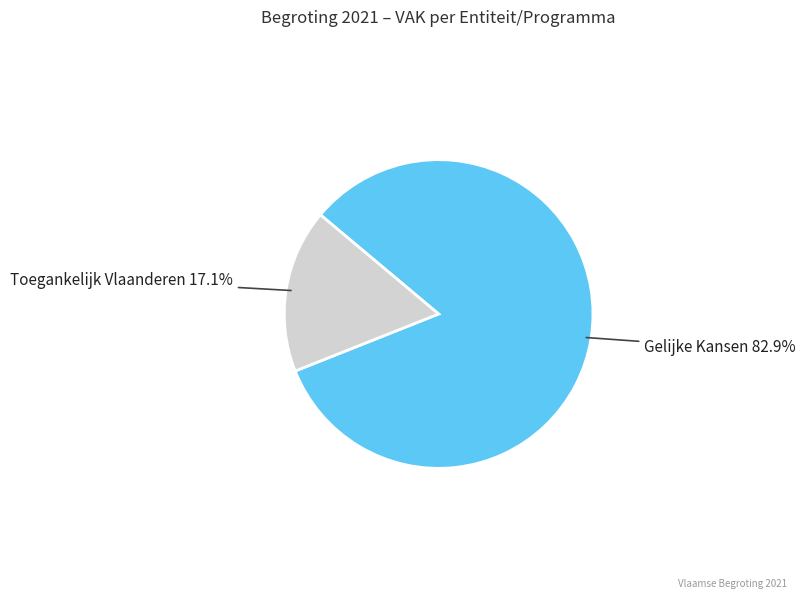

To the nearest percent, what is the difference between the largest and smallest slice percentages?

66%